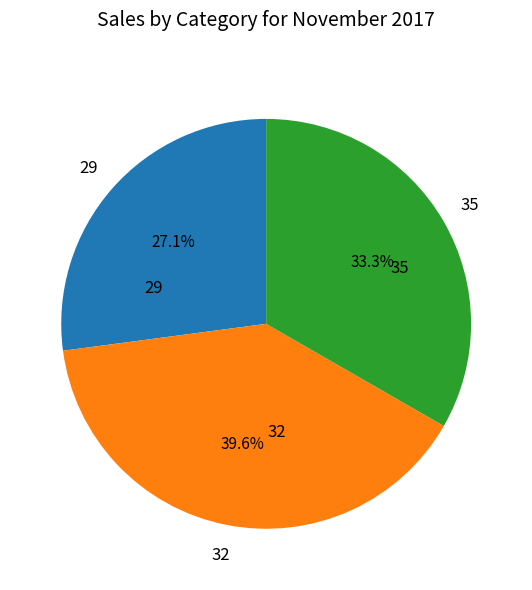

What is the ratio of the value at 35 to the value at 32?

0.8